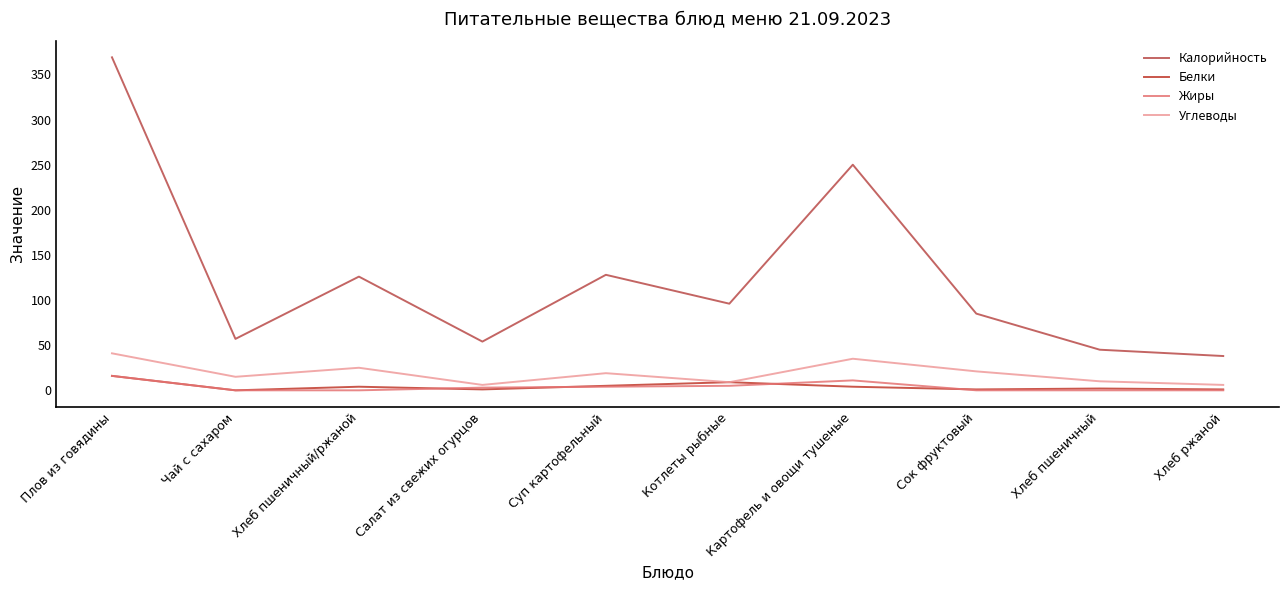

What is the difference between the highest and lowest values at Хлеб ржаной?

38